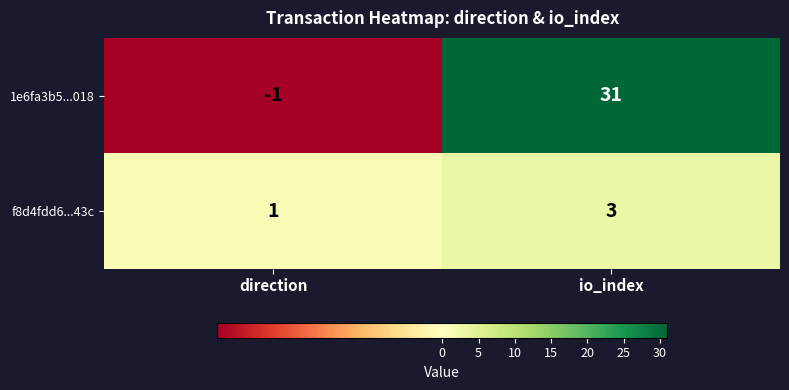

Which series changed the most between direction and io_index?

1e6fa3b5...018